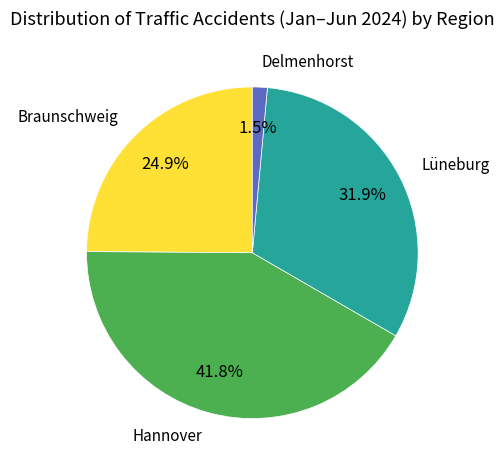

Is there a majority slice in this chart?

No